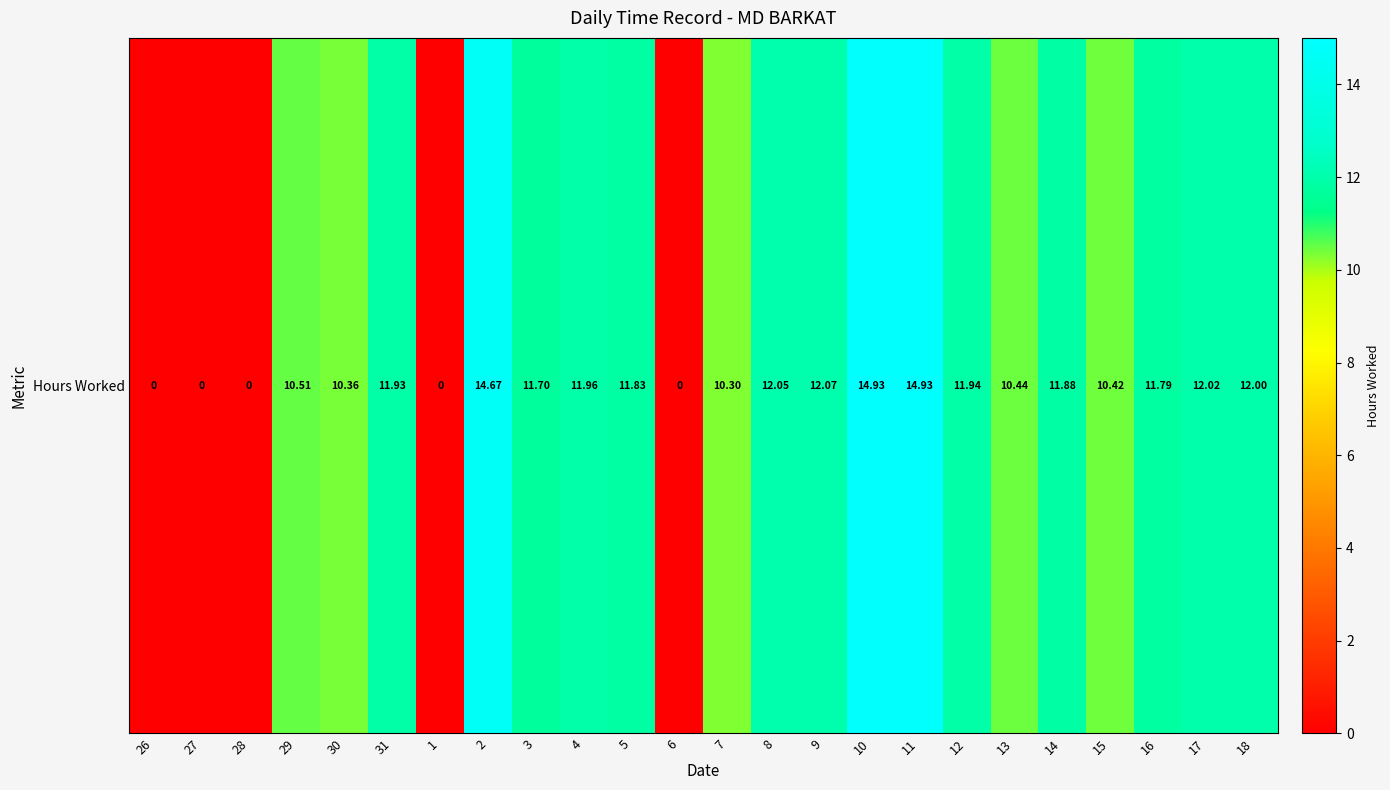

How many values exceed 11?

14